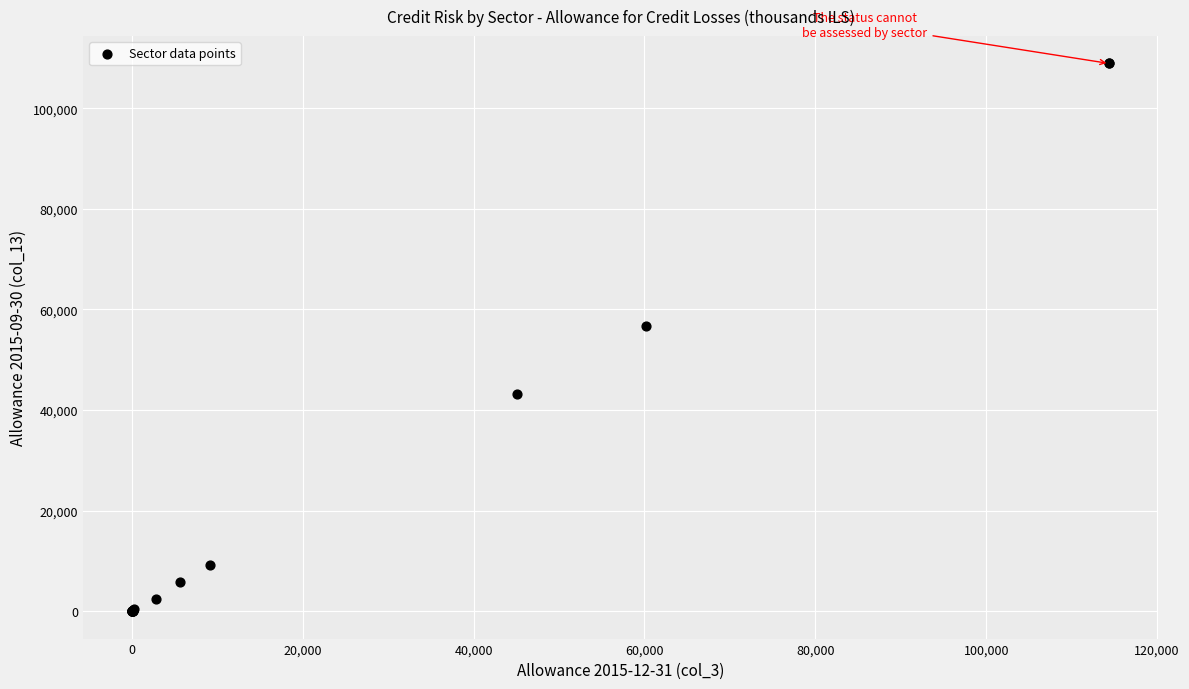

What Y value in the scatter plot is closest to 54450?

56700